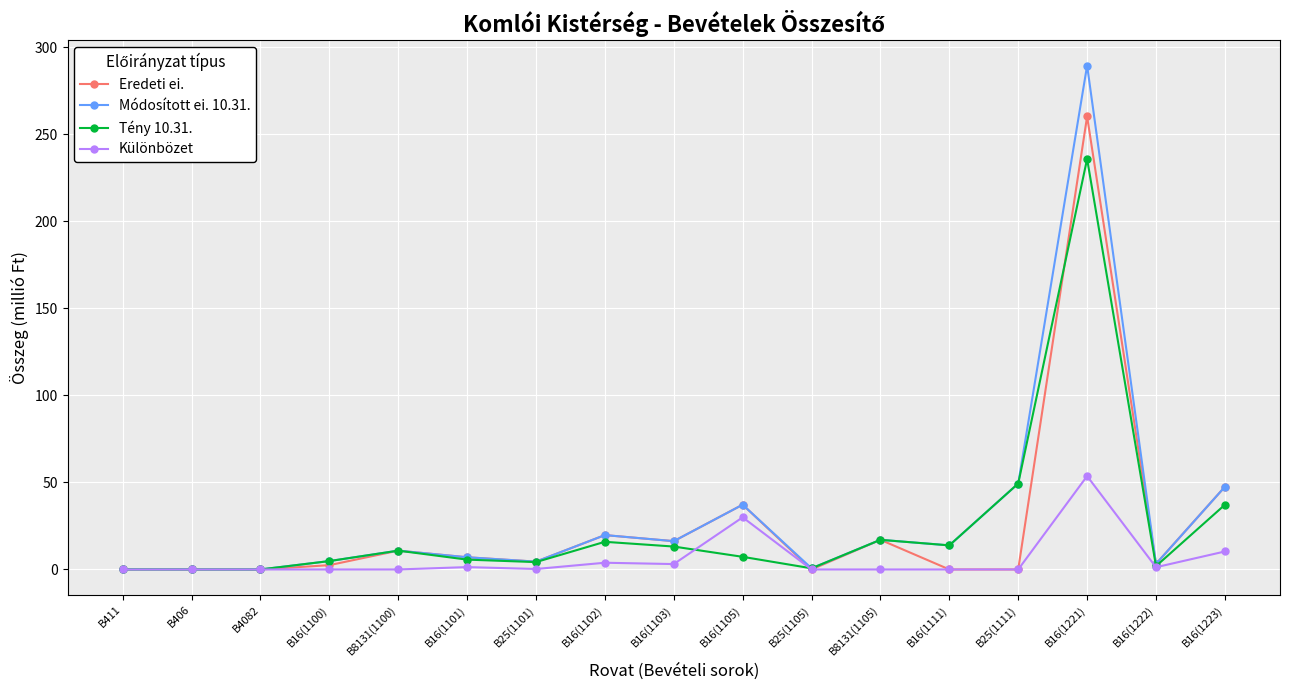

Rank the series by their maximum value, from highest to lowest.

Módosított ei. 10.31., Eredeti ei., Tény 10.31., Különbözet